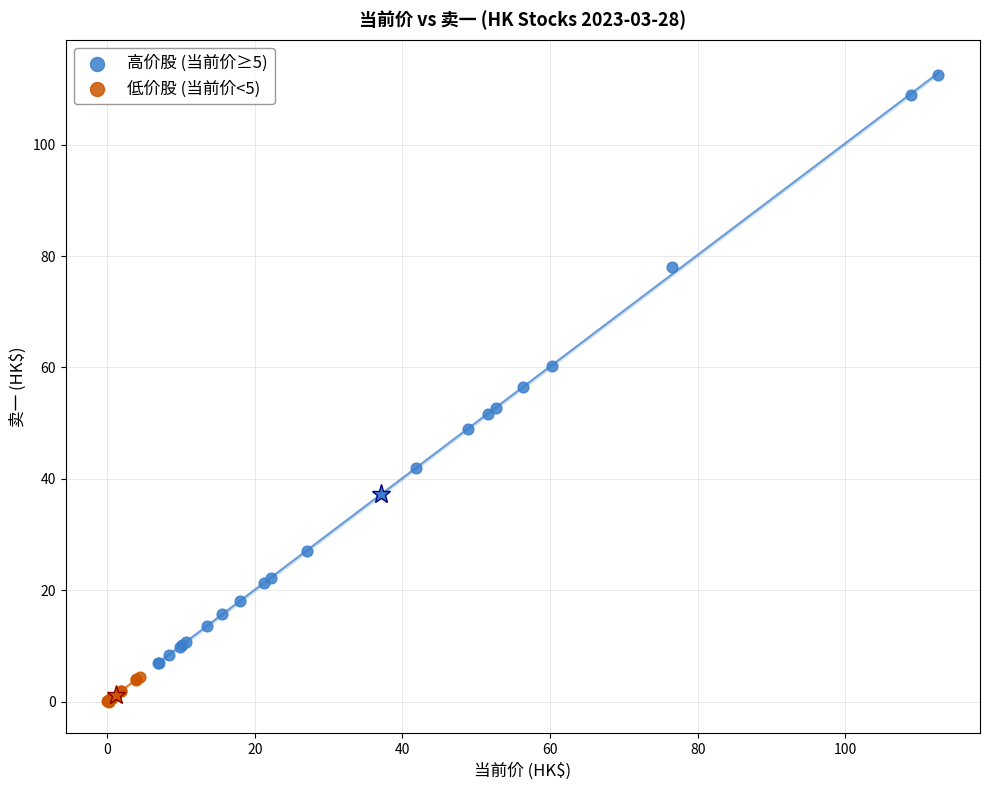

Which series reaches the minimum Y coordinate?

低价股 (当前价<5)